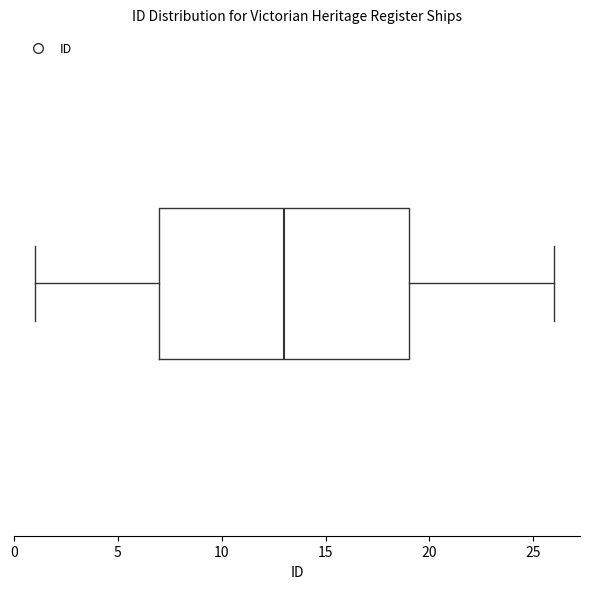

Transcribe this box plot: give where the median line is, the range the box spans, and where the two whiskers end, as read against the x-axis. The values are not printed on the chart, so give them approximately, as read against the axis.

median 13, box 7 to 19, whiskers 1 to 26